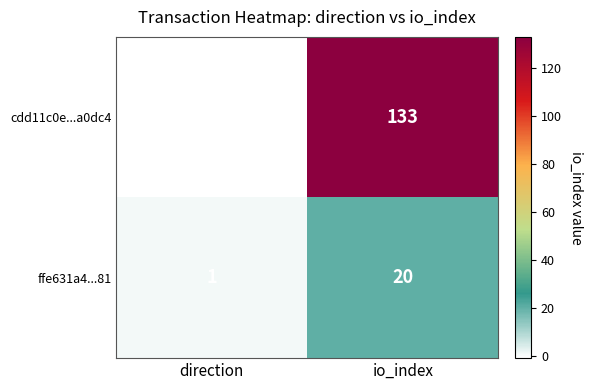

Reading right to left, extract all data points from this chart.

cdd11c0e...a0dc4: io_index=133	direction=-1
ffe631a4...81: io_index=20	direction=1